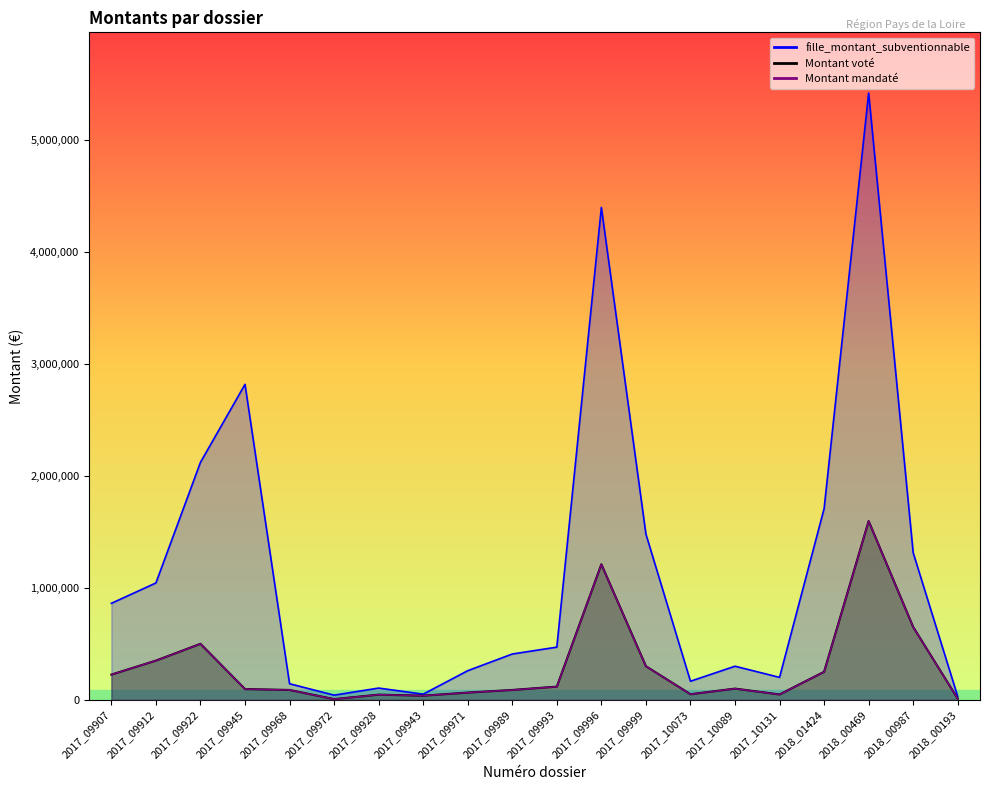

How many lines are shown in the chart?

3